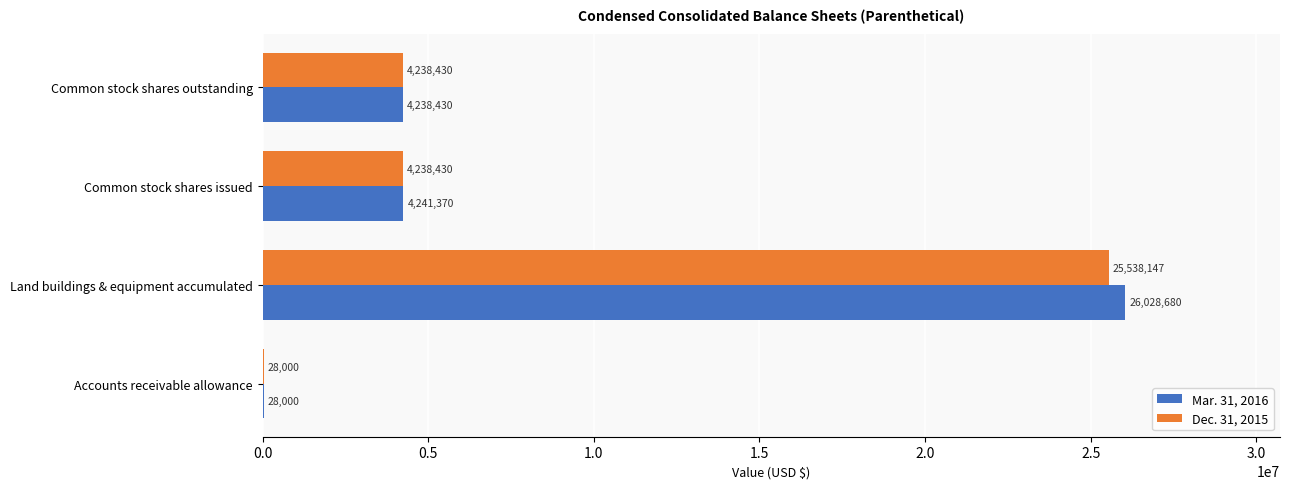

Which series has the largest total across all categories?

Mar. 31, 2016